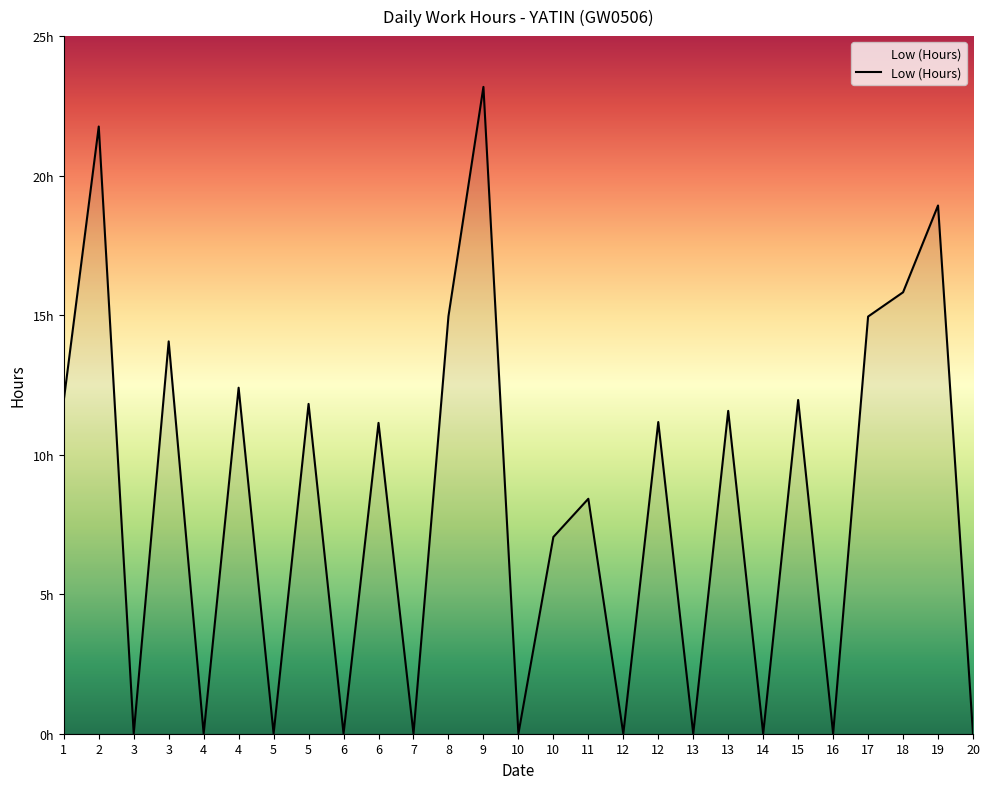

At which category does the chart reach its peak across all series?

9